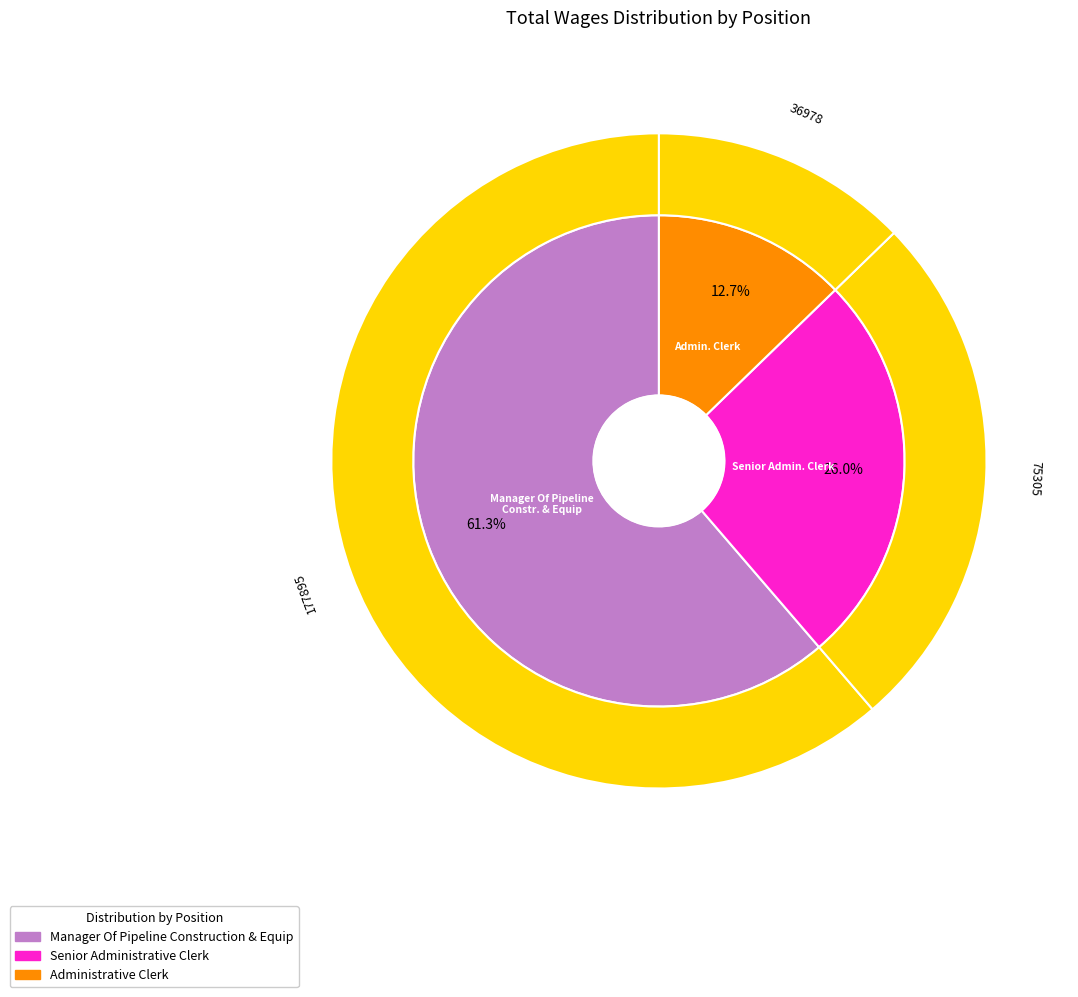

The Administrative Clerk slice represents 25% of the pie. True or false?

False